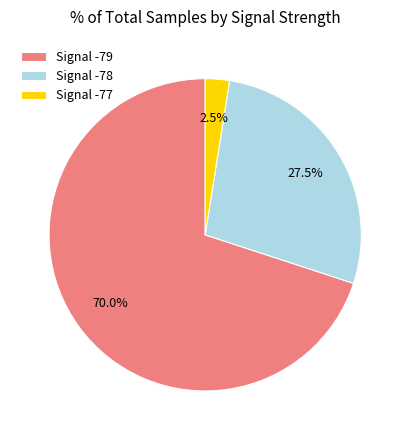

Does any single category account for the majority?

Yes